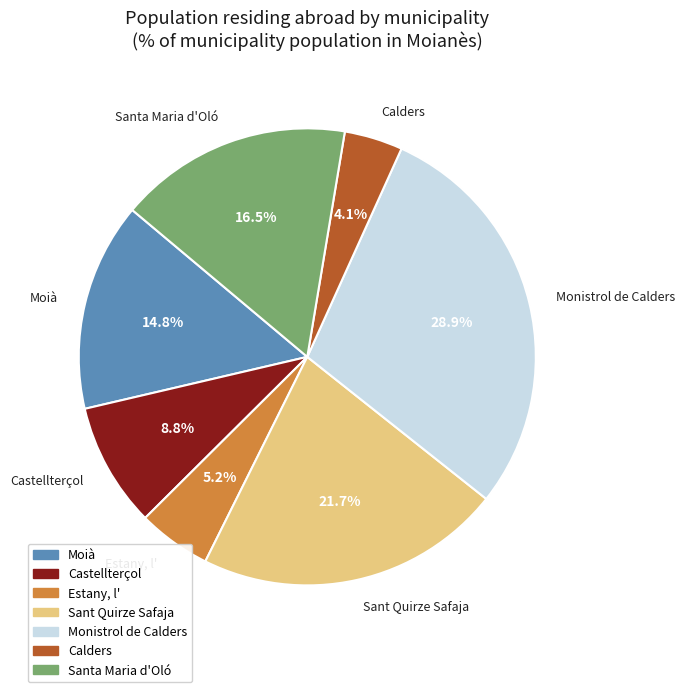

How much of the chart is everything except Moià?

85.2%